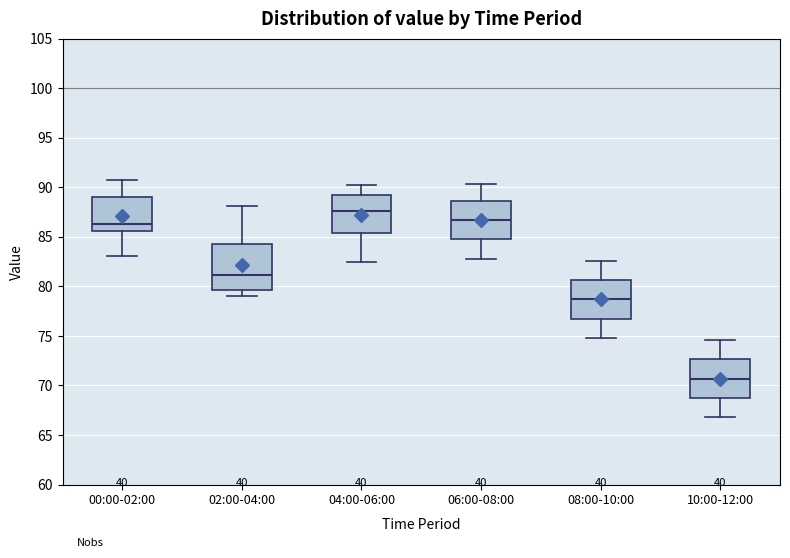

Reading left to right, transcribe this box plot: for each box, give where its median line is, the range the box spans, and where its two whiskers end, as read against the y-axis. The values are not printed on the chart, so give them approximately, as read against the axis.

00:00-02:00: median 86.5, box 85.5 to 89.0, whiskers 83.0 to 90.5
02:00-04:00: median 81.0, box 79.5 to 84.5, whiskers 79.0 to 88.0
04:00-06:00: median 87.5, box 85.5 to 89.0, whiskers 82.5 to 90.0
06:00-08:00: median 86.5, box 85.0 to 88.5, whiskers 83.0 to 90.5
08:00-10:00: median 78.5, box 77.0 to 80.5, whiskers 75.0 to 82.5
10:00-12:00: median 70.5, box 69.0 to 72.5, whiskers 67.0 to 74.5